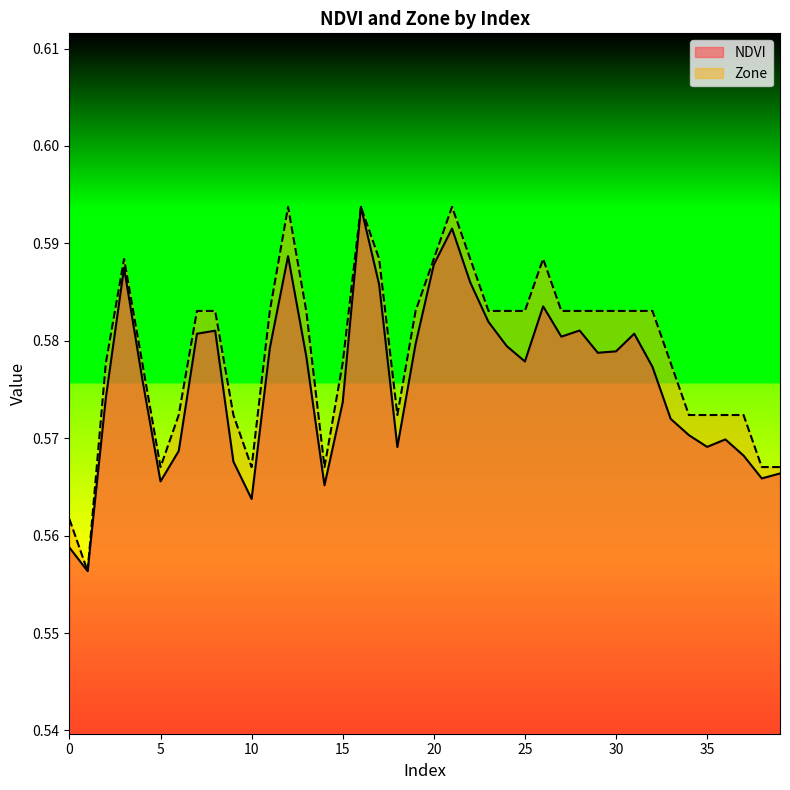

Reading left to right, extract all data points from this chart.

NDVI: 0=0.6	1=0.6	2=0.6	3=0.6	4=0.6	5=0.6	6=0.6	7=0.6	8=0.6	9=0.6	10=0.6	11=0.6	12=0.6	13=0.6	14=0.6	15=0.6	16=0.6	17=0.6	18=0.6	19=0.6	20=0.6	21=0.6	22=0.6	23=0.6	24=0.6	25=0.6	26=0.6	27=0.6	28=0.6	29=0.6	30=0.6	31=0.6	32=0.6	33=0.6	34=0.6	35=0.6	36=0.6	37=0.6	38=0.6	39=0.6
Zone: 0=0.6	1=0.6	2=0.6	3=0.6	4=0.6	5=0.6	6=0.6	7=0.6	8=0.6	9=0.6	10=0.6	11=0.6	12=0.6	13=0.6	14=0.6	15=0.6	16=0.6	17=0.6	18=0.6	19=0.6	20=0.6	21=0.6	22=0.6	23=0.6	24=0.6	25=0.6	26=0.6	27=0.6	28=0.6	29=0.6	30=0.6	31=0.6	32=0.6	33=0.6	34=0.6	35=0.6	36=0.6	37=0.6	38=0.6	39=0.6